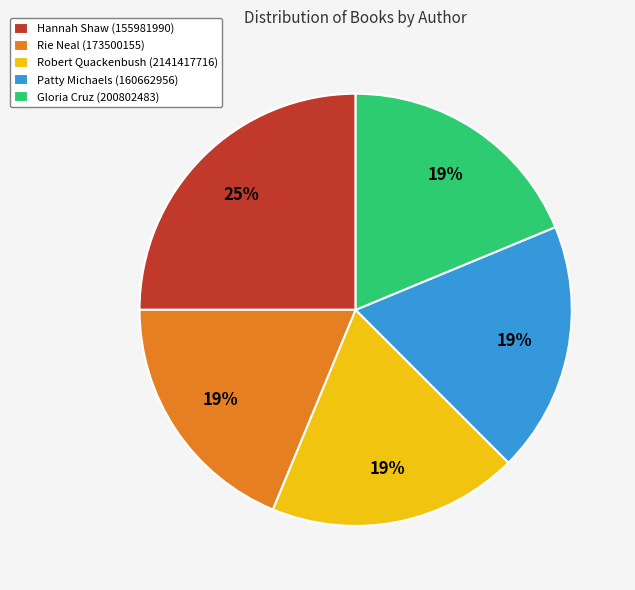

Do Gloria Cruz (200802483) and Rie Neal (173500155) together represent more than half of the pie?

No